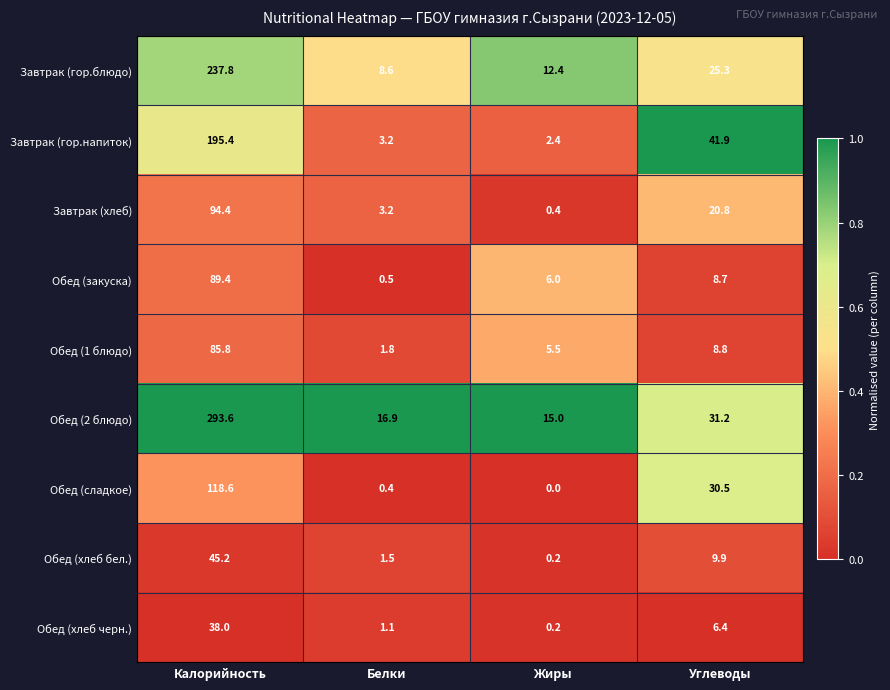

Rank the series at Калорийность from lowest to highest value.

Обед (хлеб черн.), Обед (хлеб бел.), Обед (1 блюдо), Обед (закуска), Завтрак (хлеб), Обед (сладкое), Завтрак (гор.напиток), Завтрак (гор.блюдо), Обед (2 блюдо)